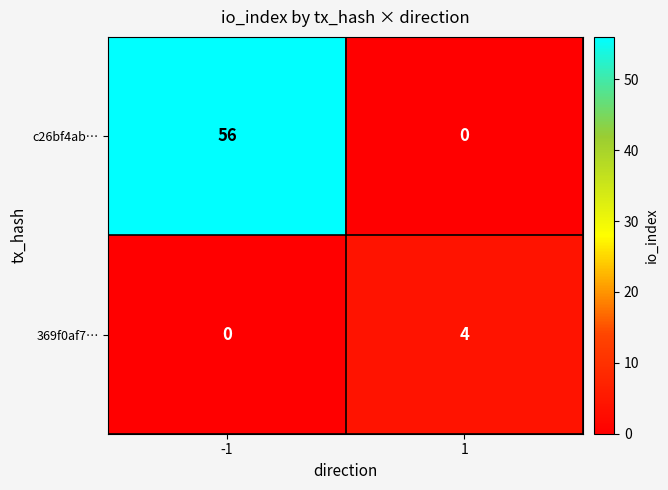

Rank the series at -1 from highest to lowest value.

c26bf4ab…, 369f0af7…